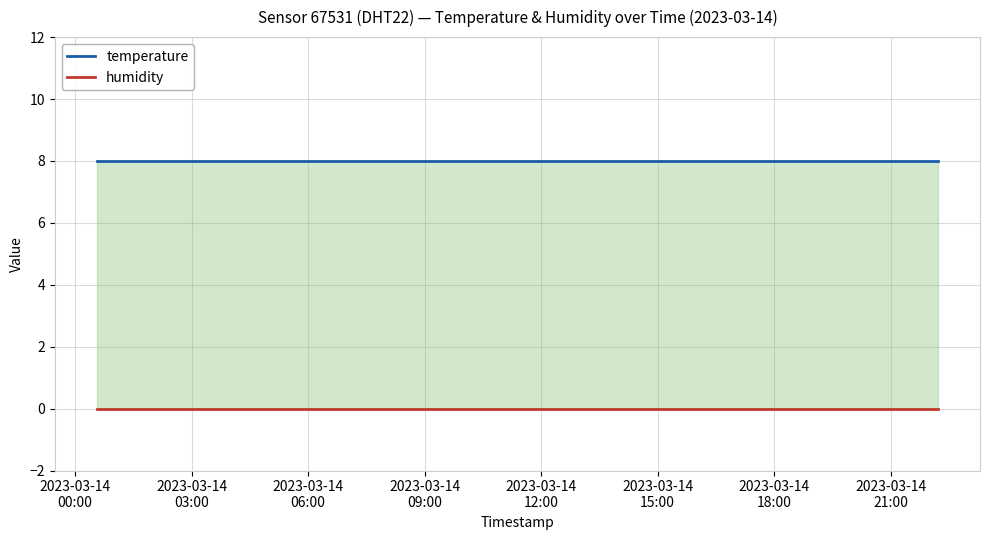

True or false: temperature has more than 1 points higher than both neighbors.

False